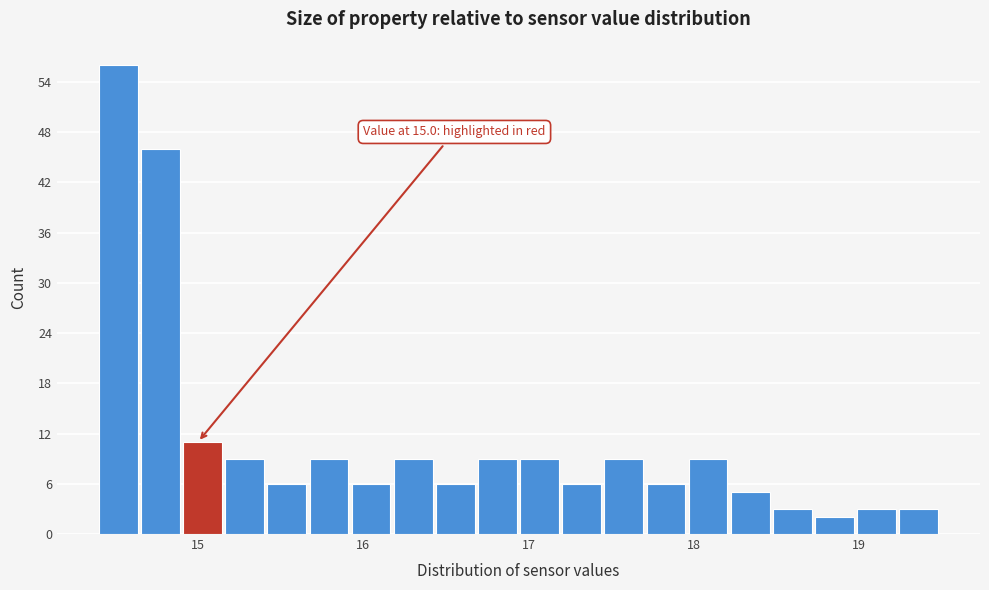

Around what value on the x-axis is the tallest bar? Give the approximate position of its centre, as read against the axis.

14.5